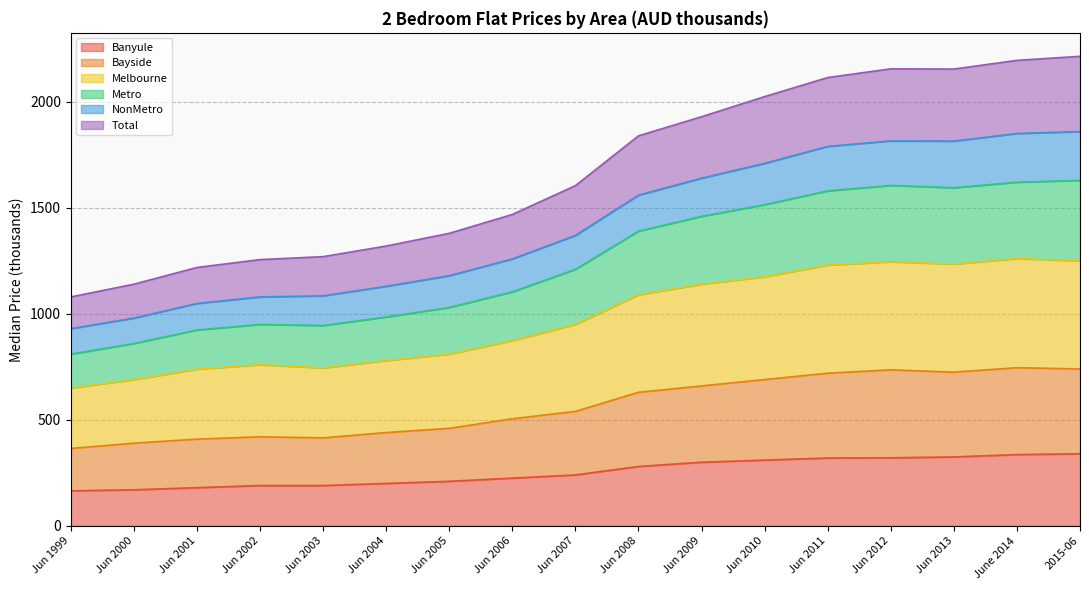

True or false: Metro and Bayside intersect in this chart.

False